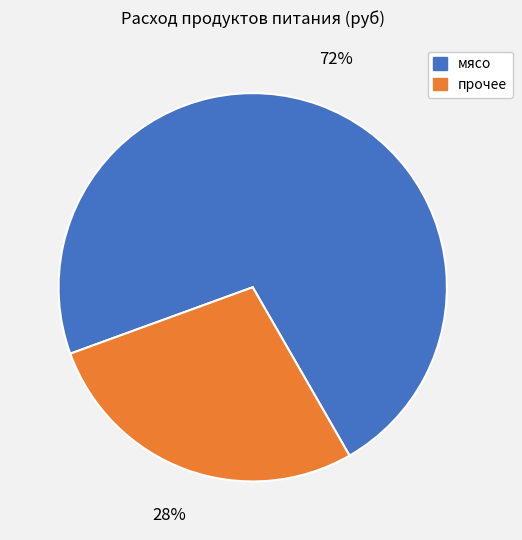

To the nearest percent, what is the difference between the largest and smallest slice percentages?

44%